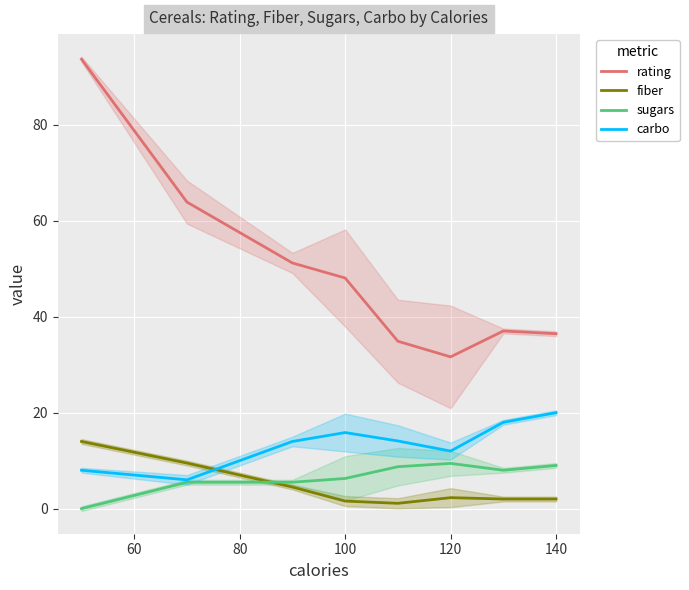

How many values in the rating series exceed 48?

4